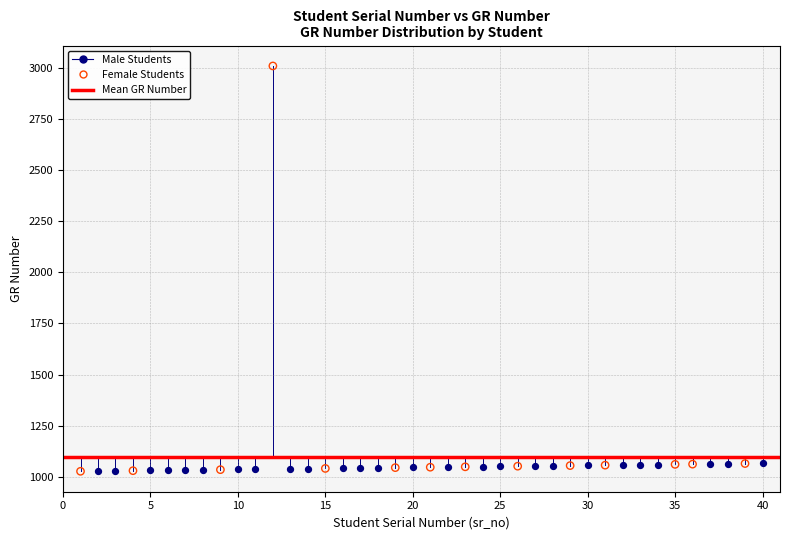

Which series has the widest spread of Y values?

Female Students